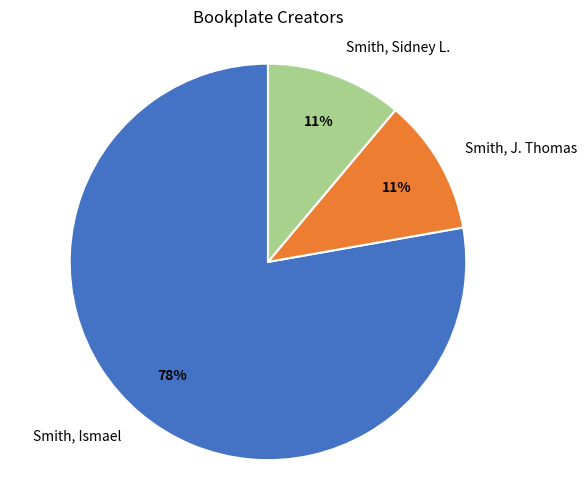

Which category has the biggest portion of the pie?

Smith, Ismael